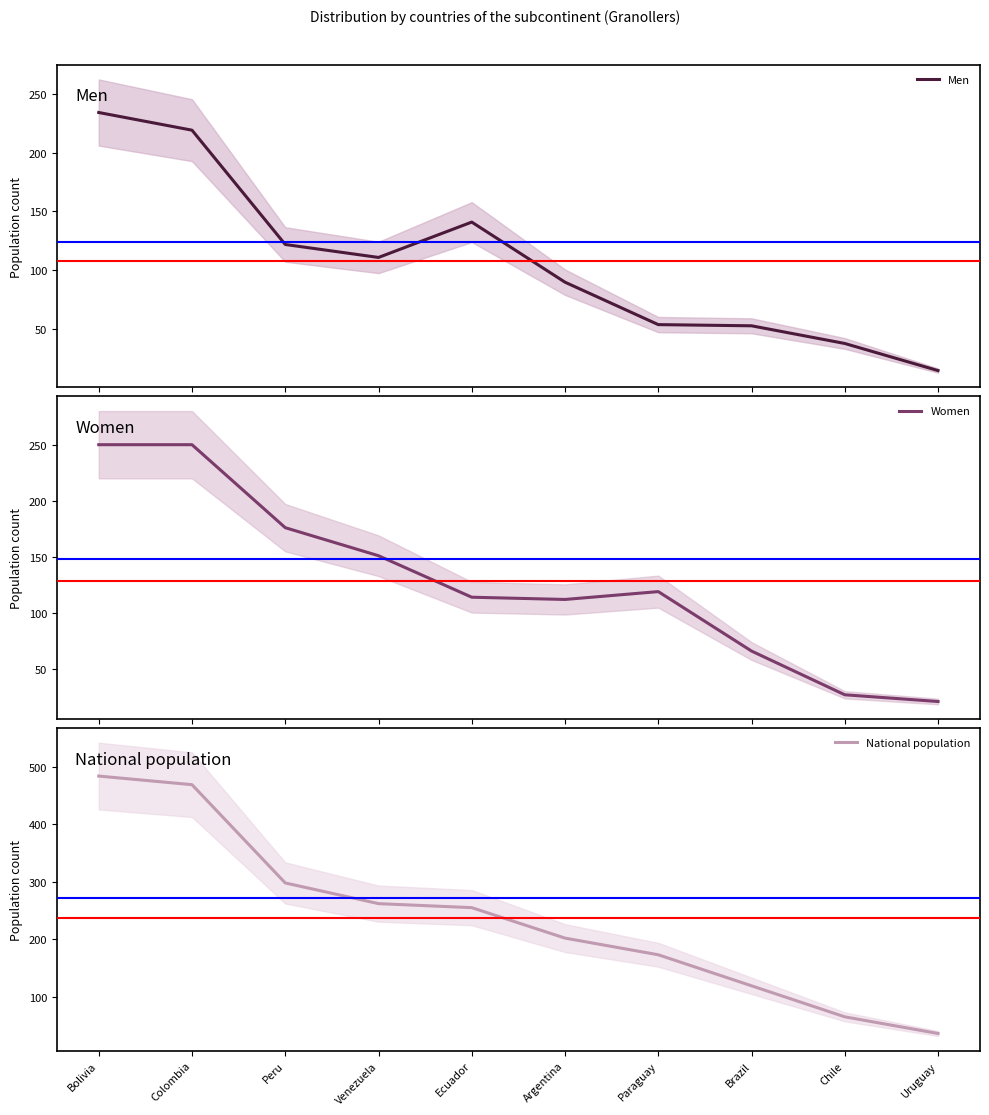

Which category has the lowest value in the Men series?

Uruguay